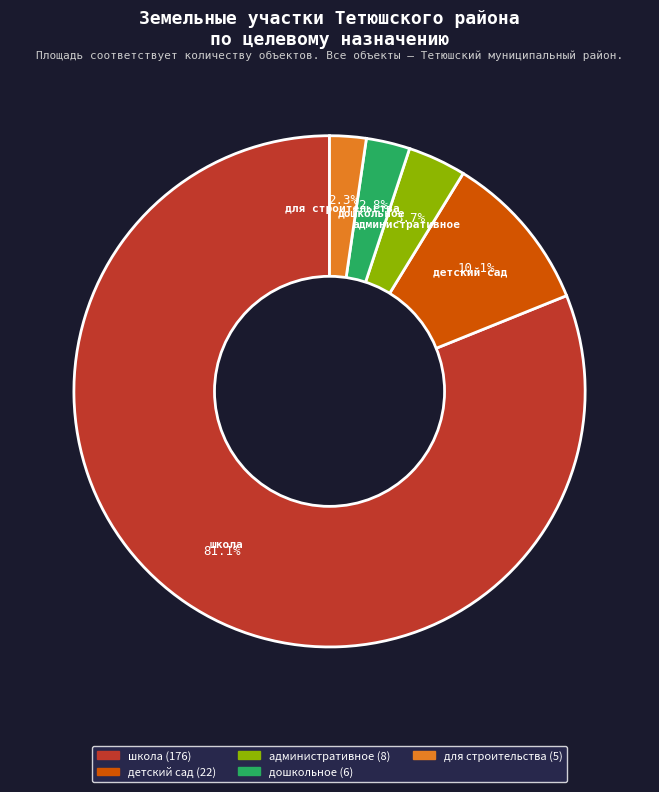

Which slice is the largest?

школа